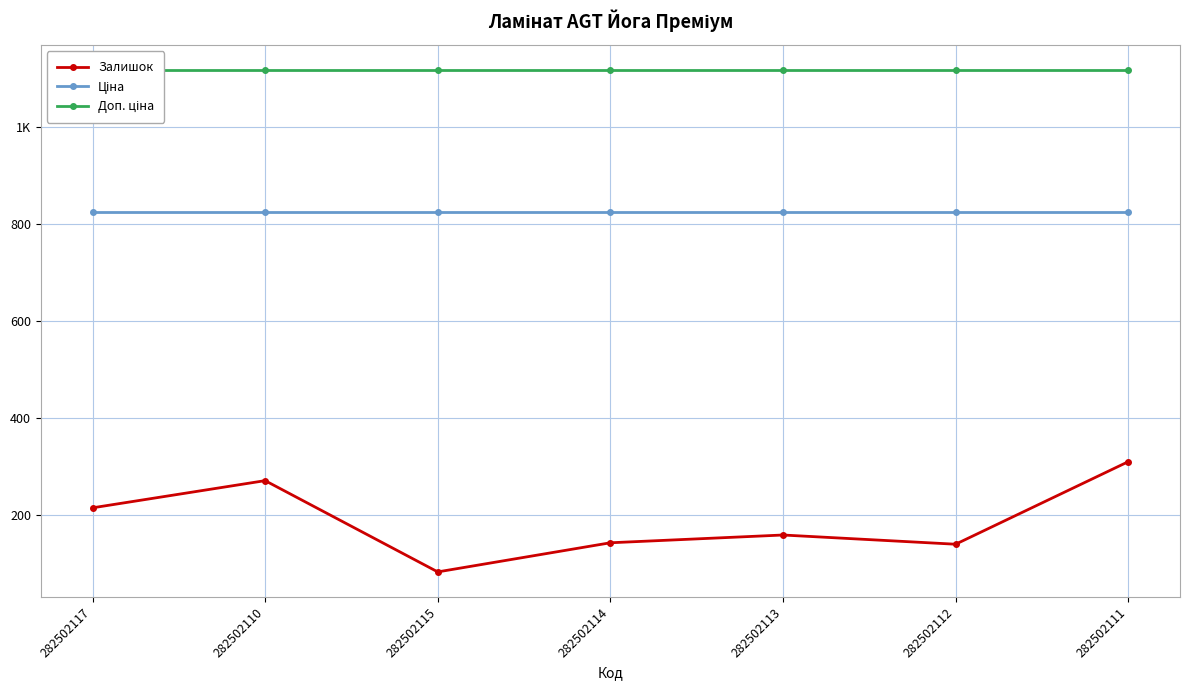

True or false: Ціна has more than 0 interior local peaks.

False